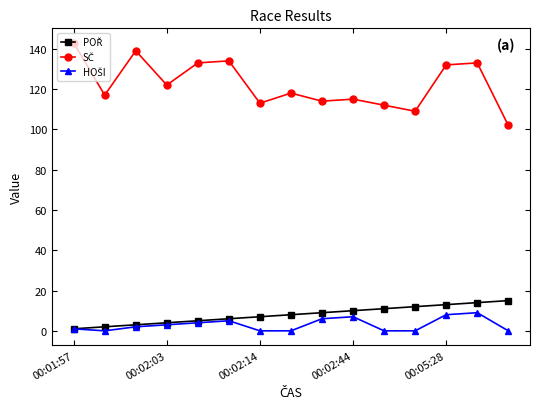

At how many categories does at least one series exceed 77?

15